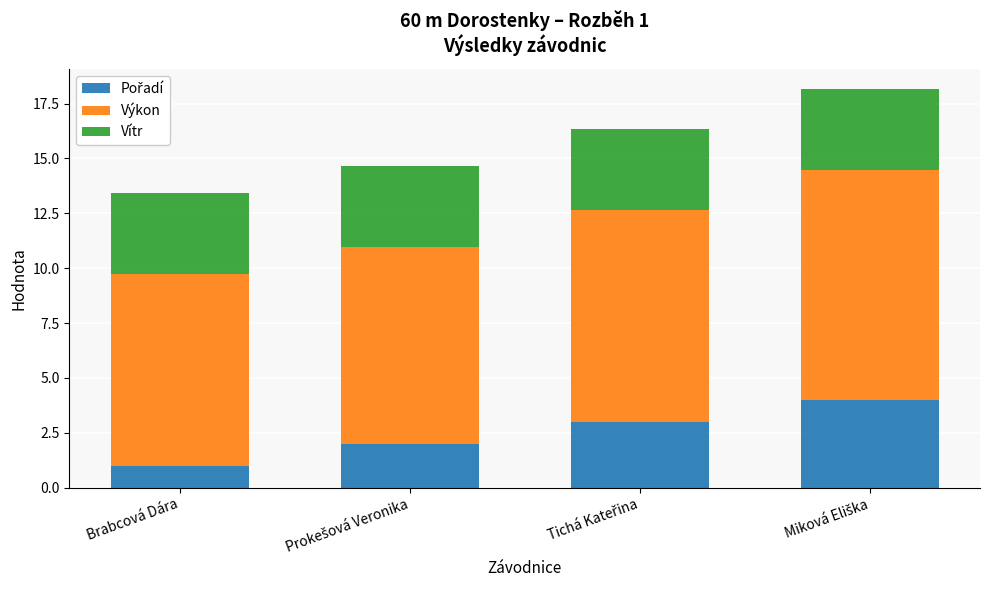

What is the total value across all series at Brabcová Dára?

13.4